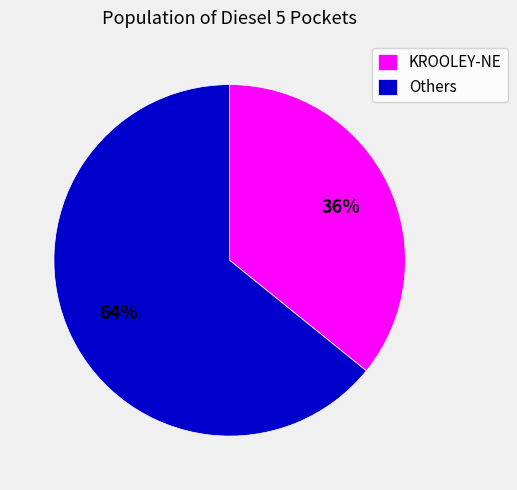

Which slice is the smallest?

KROOLEY-NE